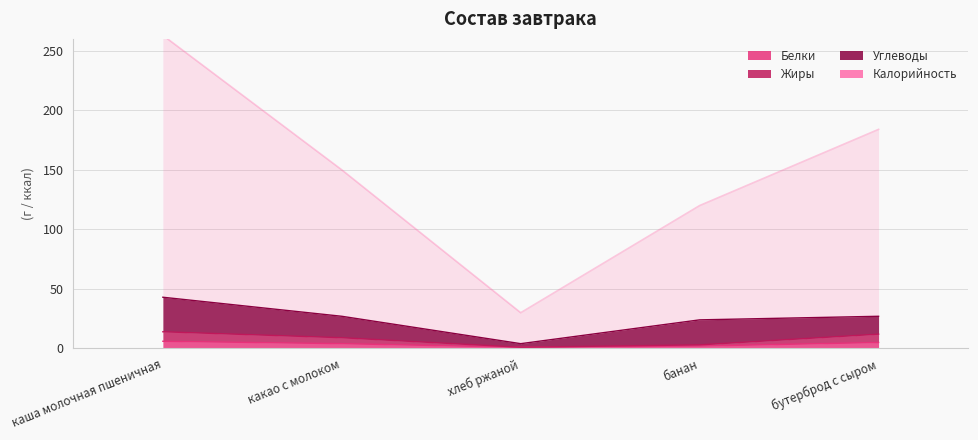

Which category has the lowest value across all series?

хлеб ржаной